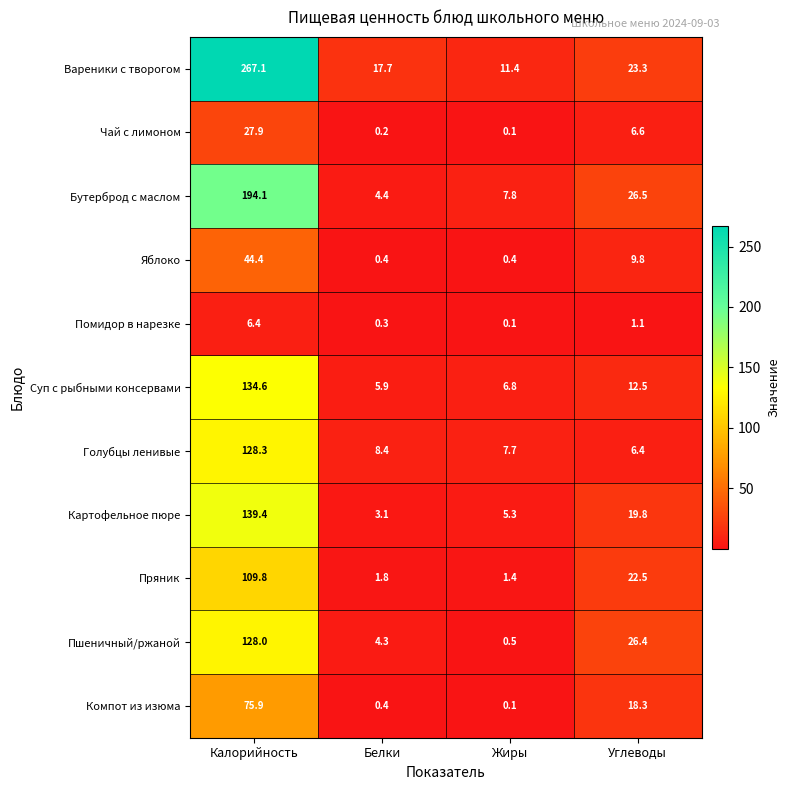

List the series in order of their peak value, highest first.

Вареники с творогом, Бутерброд с маслом, Картофельное пюре, Суп с рыбными консервами, Голубцы ленивые, Пшеничный/ржаной, Пряник, Компот из изюма, Яблоко, Чай с лимоном, Помидор в нарезке